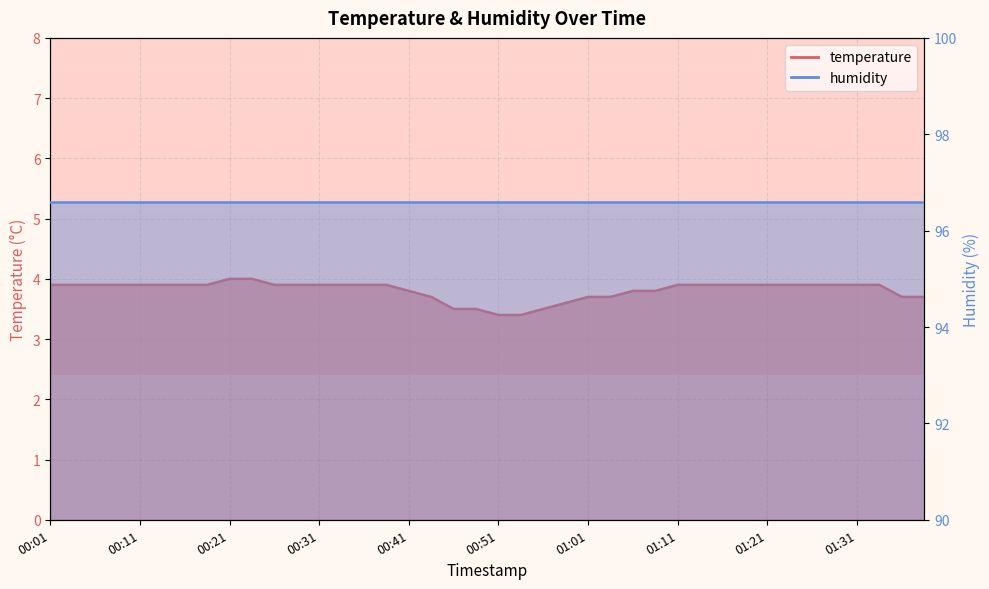

Which has a higher value, 00:03 or 00:31?

00:03